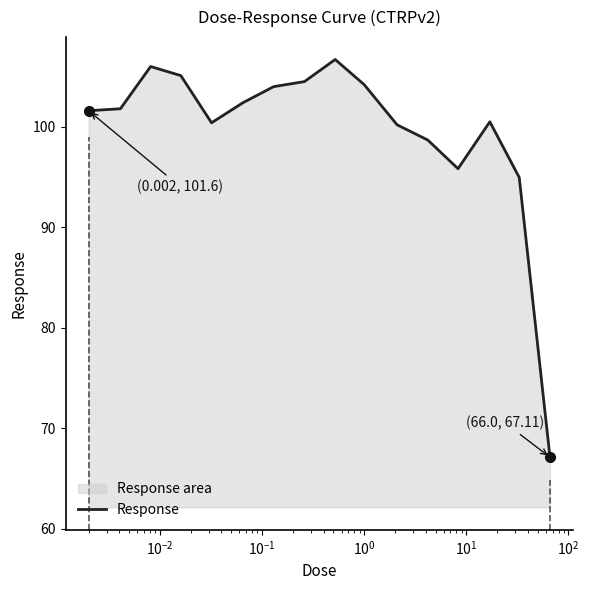

What is the minimum value shown in the chart?

67.1